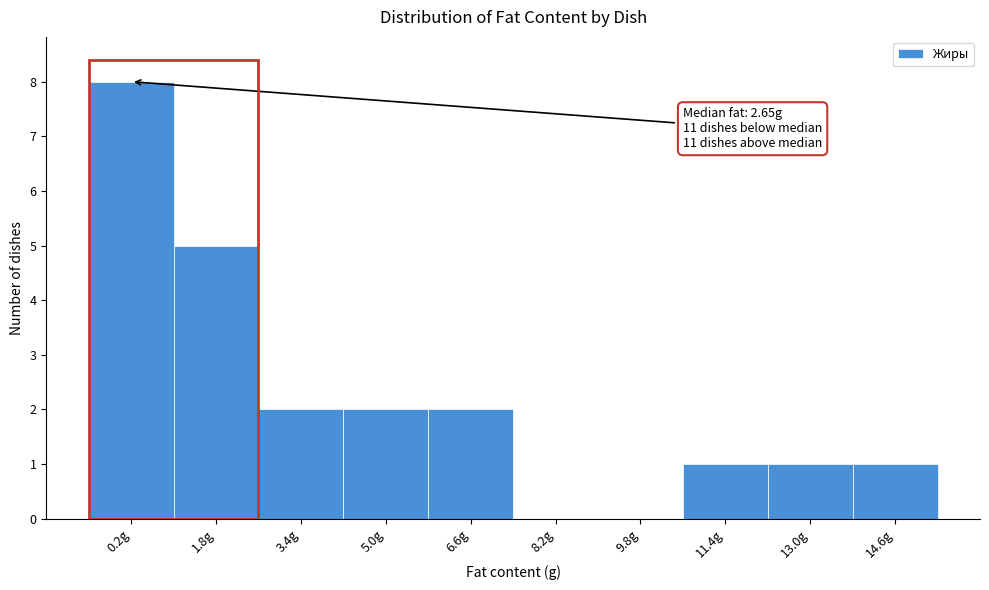

Reading left to right, list all the values displayed in this chart.

0.2g=8	1.8g=5	3.4g=2	5.0g=2	6.6g=2	8.2g=0	9.8g=0	11.4g=1	13.0g=1	14.6g=1